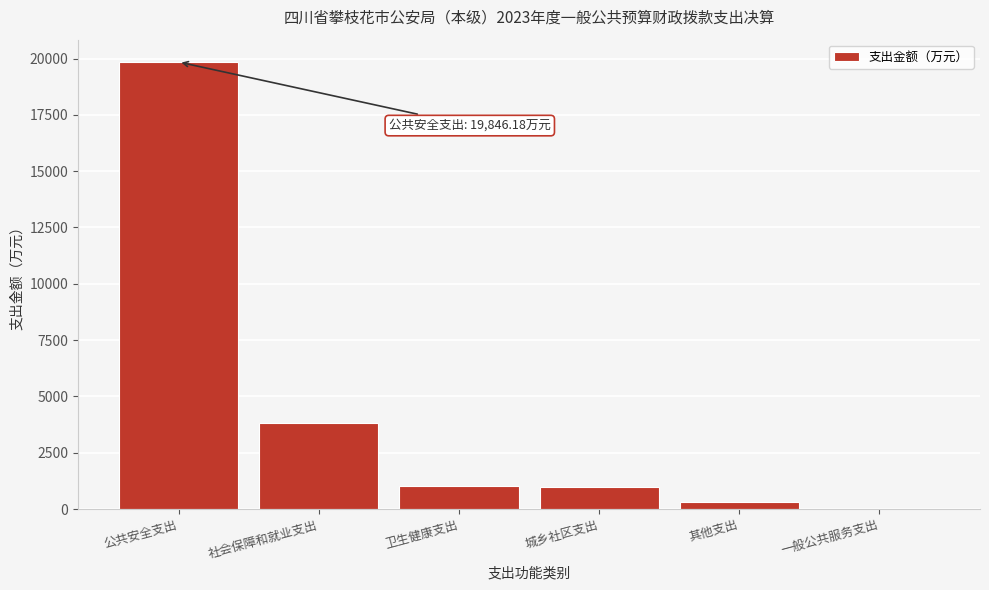

Which category has the highest value across all series?

公共安全支出